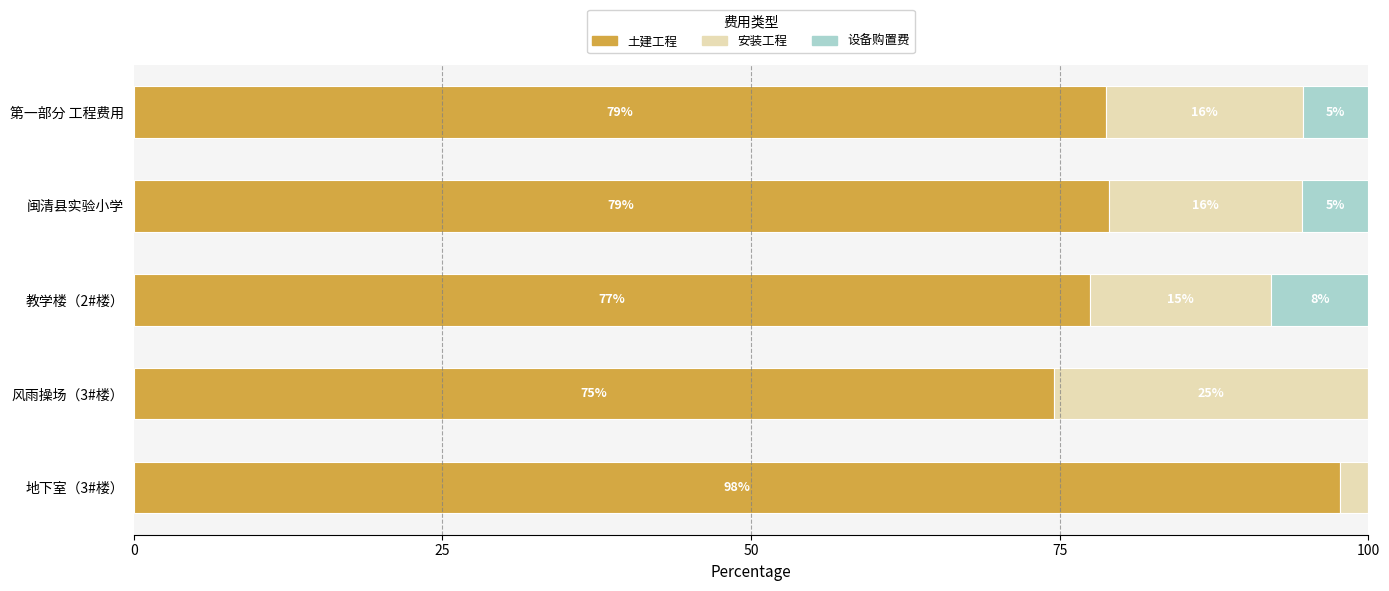

What are all the series names shown in the legend?

土建工程, 安装工程, 设备购置费